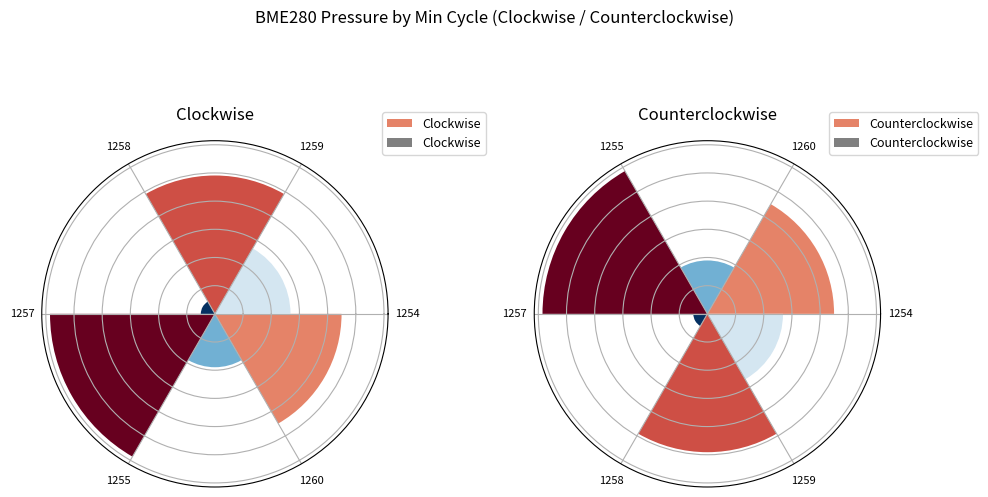

Which category has the smallest portion of the pie?

1257